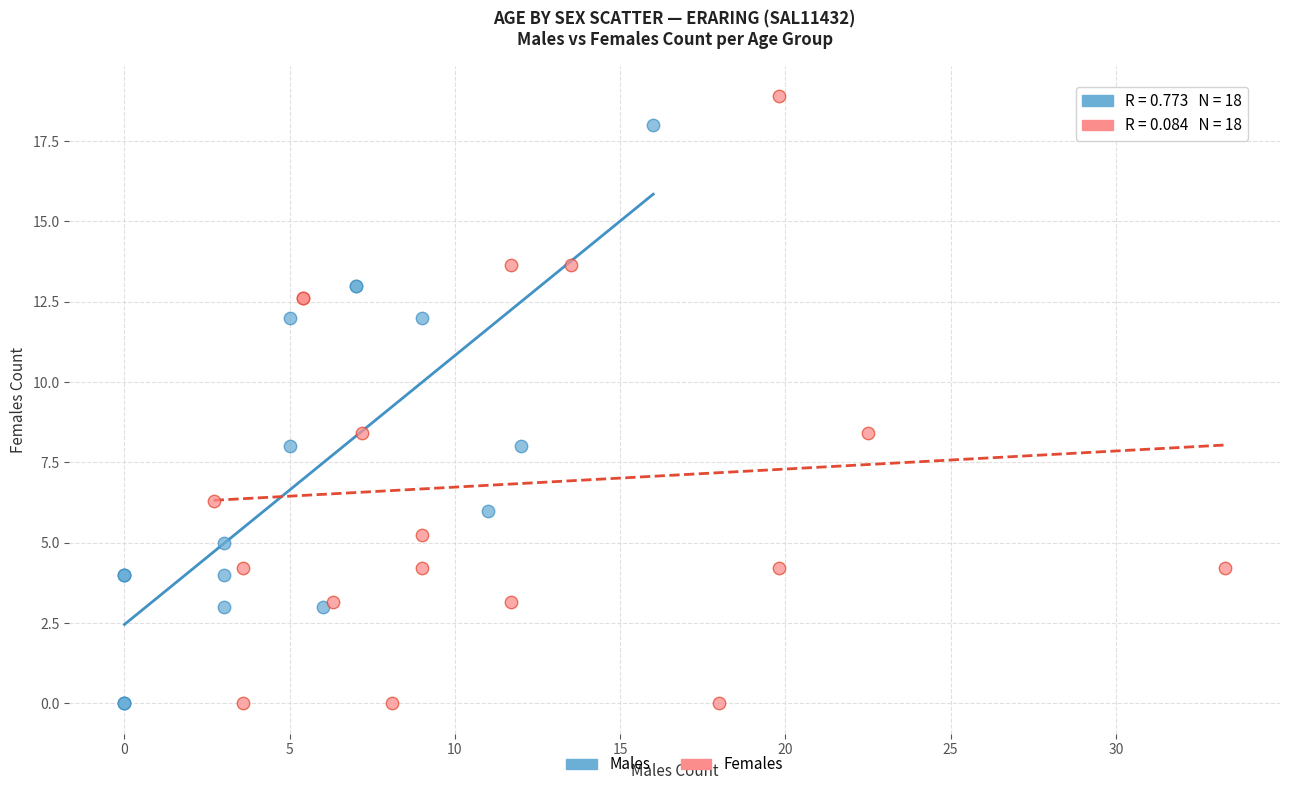

Which series reaches the maximum Y coordinate?

Females